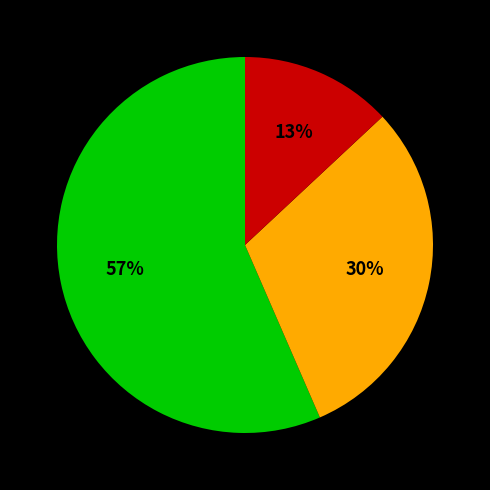

Is there a majority slice in this chart?

Yes